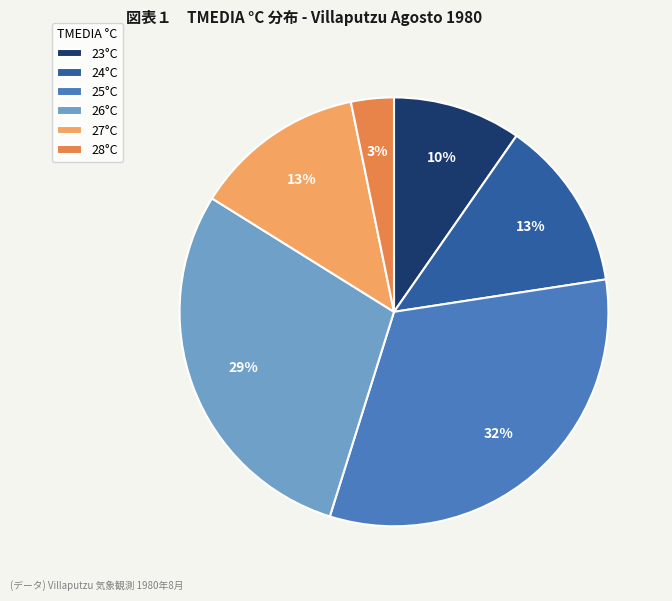

Is it true that 24°C is 25% of the pie?

False